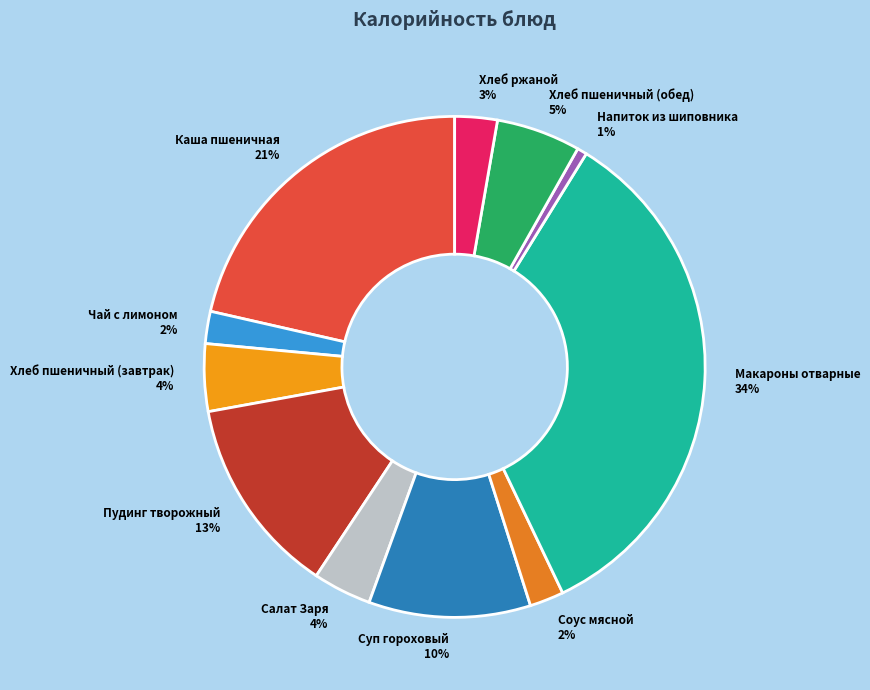

To the nearest percent, what is the difference between the largest and smallest slice percentages?

33%